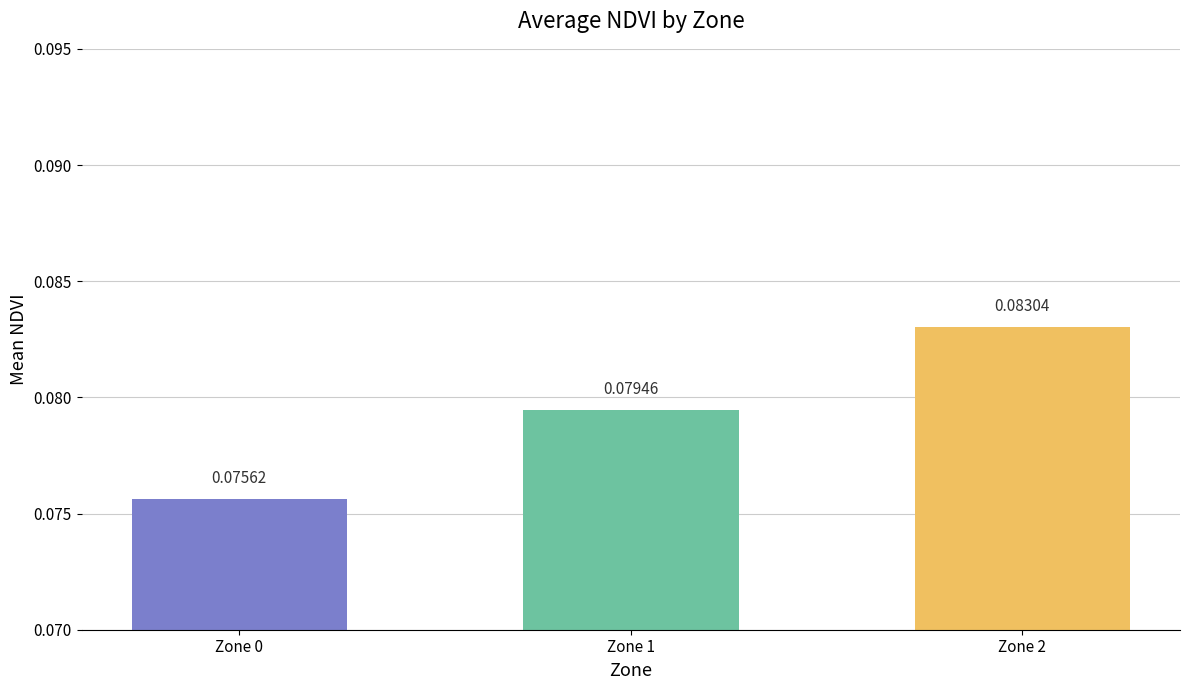

Between Zone 2 and Zone 0, which is larger?

Zone 2